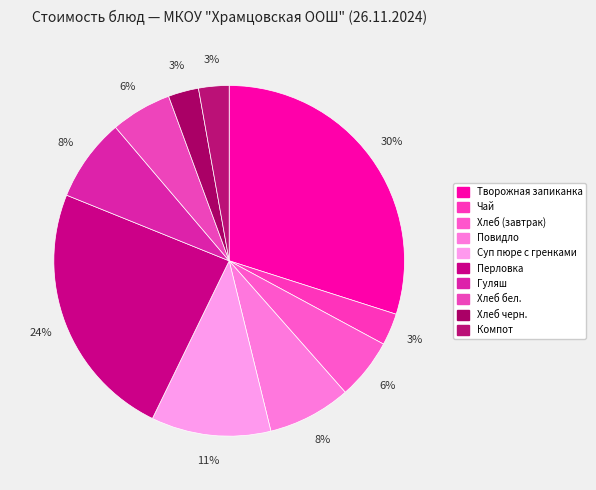

Count the number of slices in the pie.

10